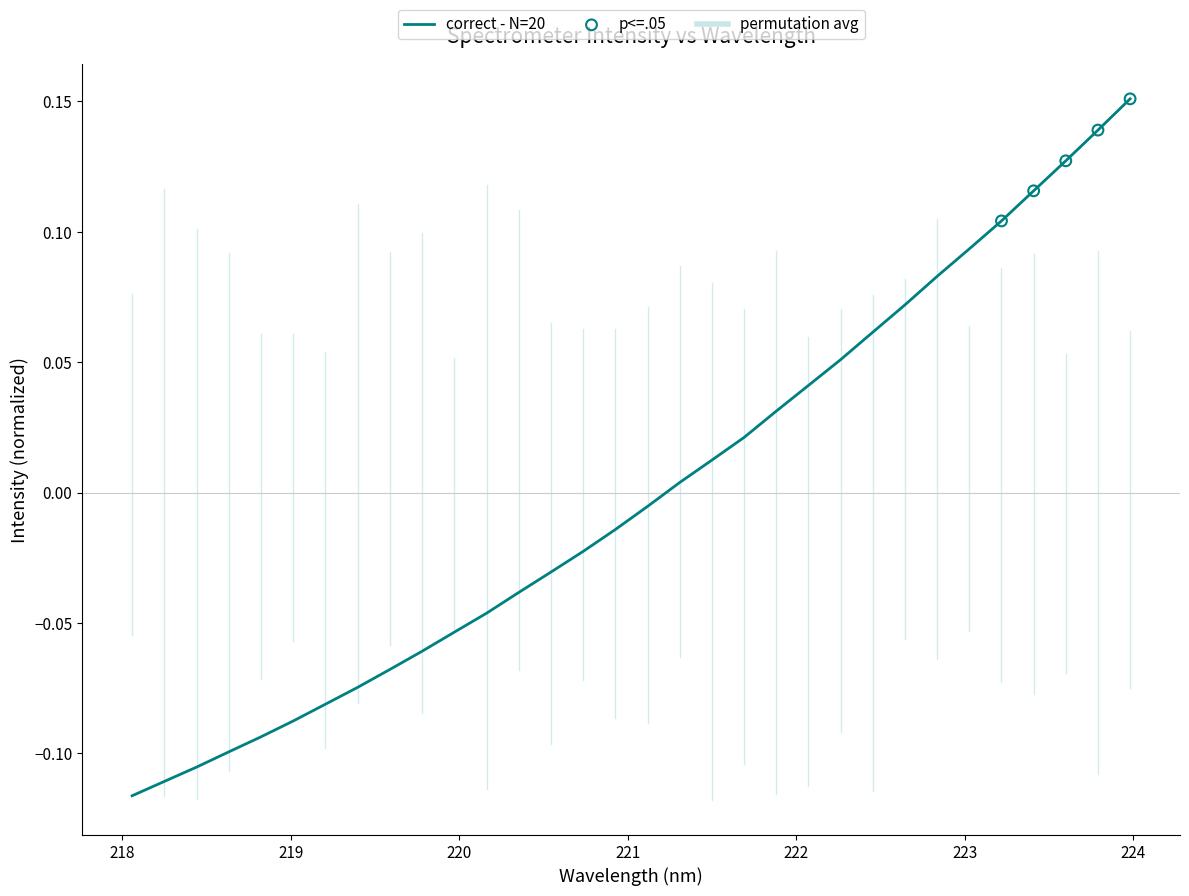

What is the difference between the maximum and minimum values?

0.3